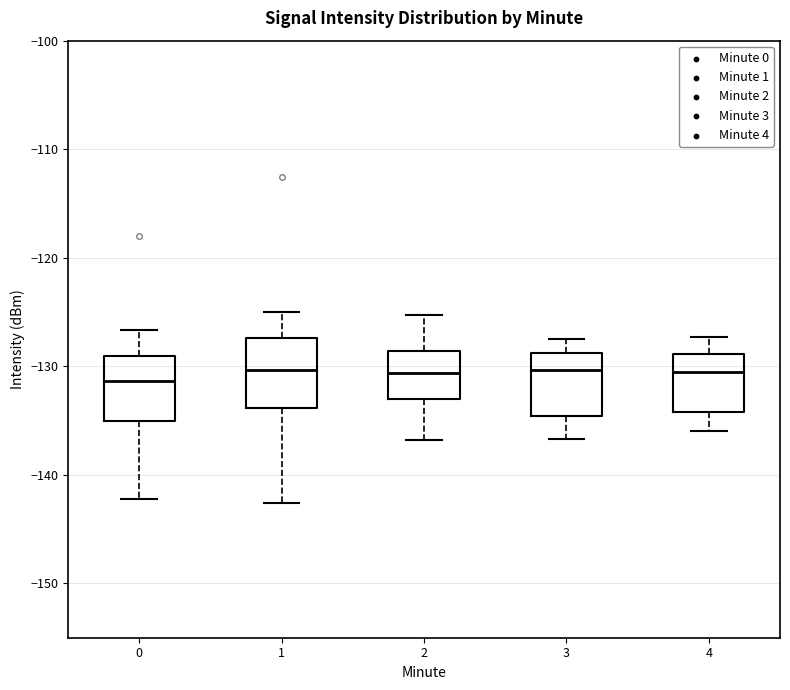

Reading left to right, read every box against the y-axis: the position of its median line, the range the box covers, and the ends of its whiskers. The values are not printed on the chart, so give them approximately, as read against the axis.

0: median -131, box -135 to -129, whiskers -142 to -127
1: median -130, box -134 to -127, whiskers -143 to -125
2: median -131, box -133 to -129, whiskers -137 to -125
3: median -130, box -135 to -129, whiskers -137 to -127
4: median -131, box -134 to -129, whiskers -136 to -127